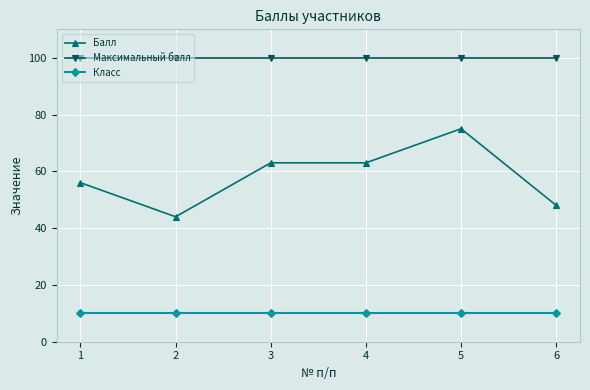

What is the value of the Класс point at the 4th from the left?

10